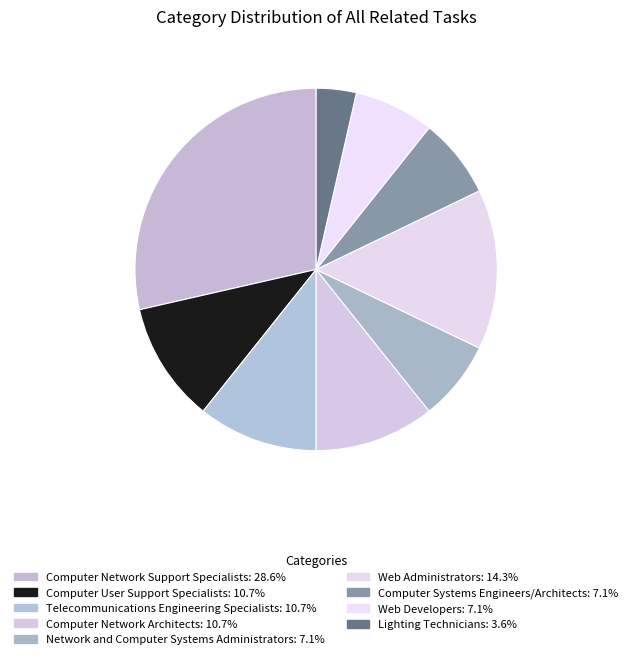

What portion of the pie excludes Lighting Technicians?

96.4%